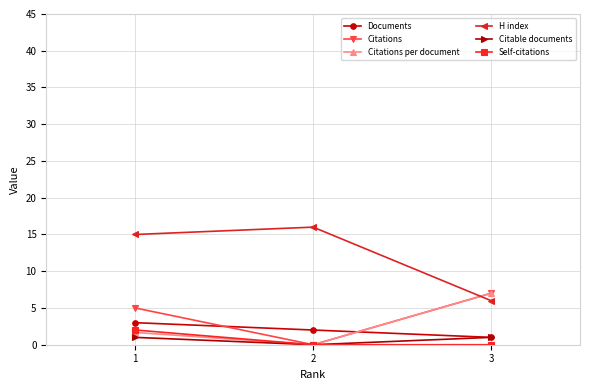

Reading left to right, what are all the values shown in this chart?

Documents: 3.0	2.0	1.0
Citations: 5.0	0.0	7.0
Citations per document: 1.7	0.0	7.0
H index: 15.0	16.0	6.0
Citable documents: 1.0	0.0	1.0
Self-citations: 2.0	0.0	0.0